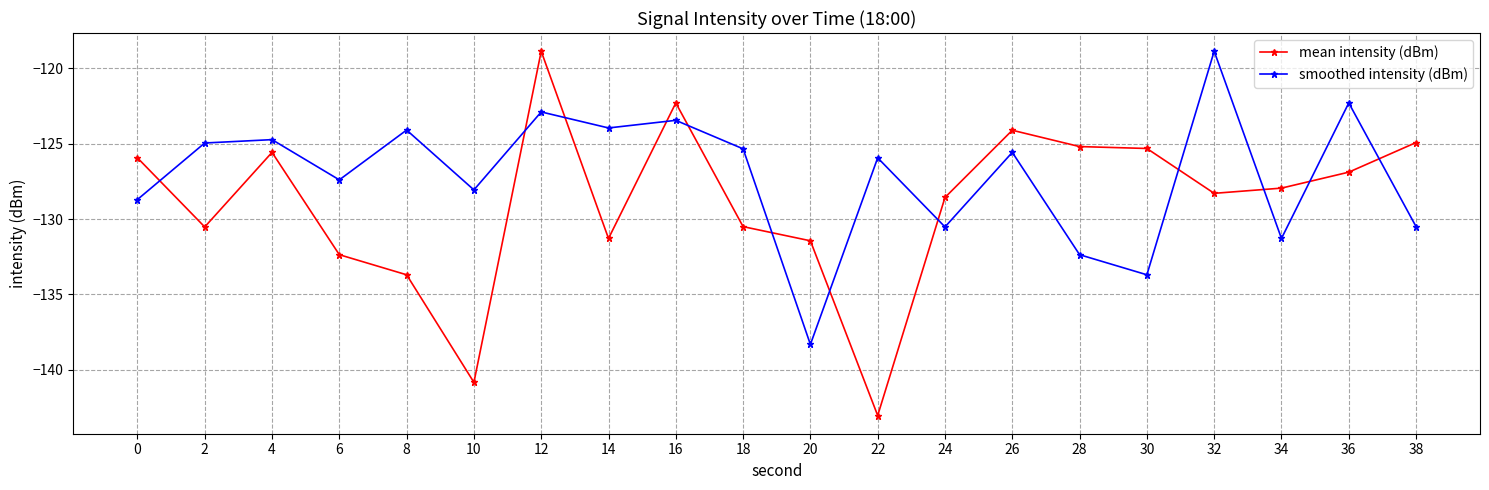

Where is smoothed intensity (dBm) nearest to the value -128?

10